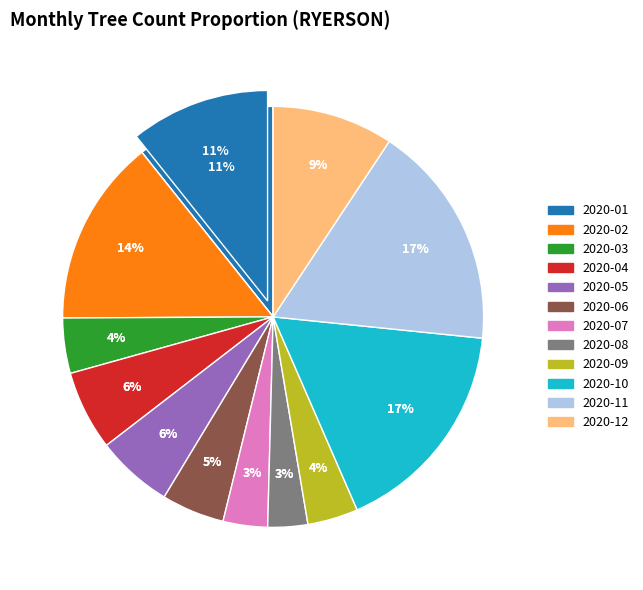

What percentage is the 2020-02 slice, to the nearest percent?

14%